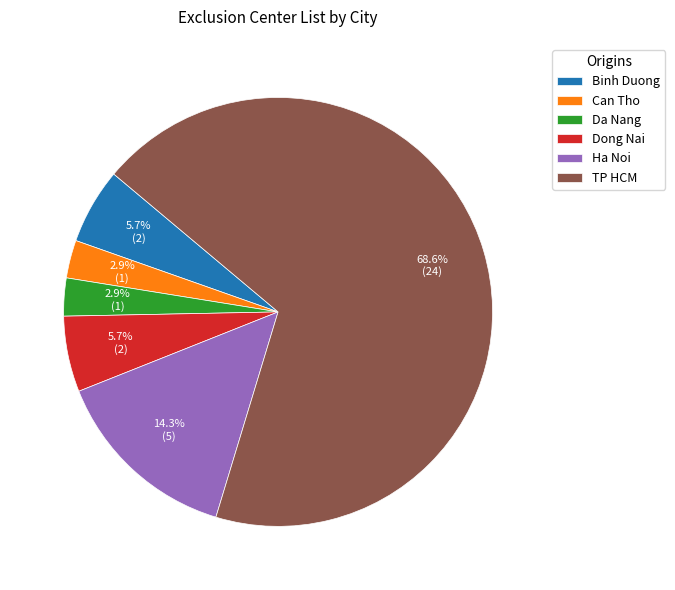

What percentage is the Dong Nai slice, to the nearest percent?

6%